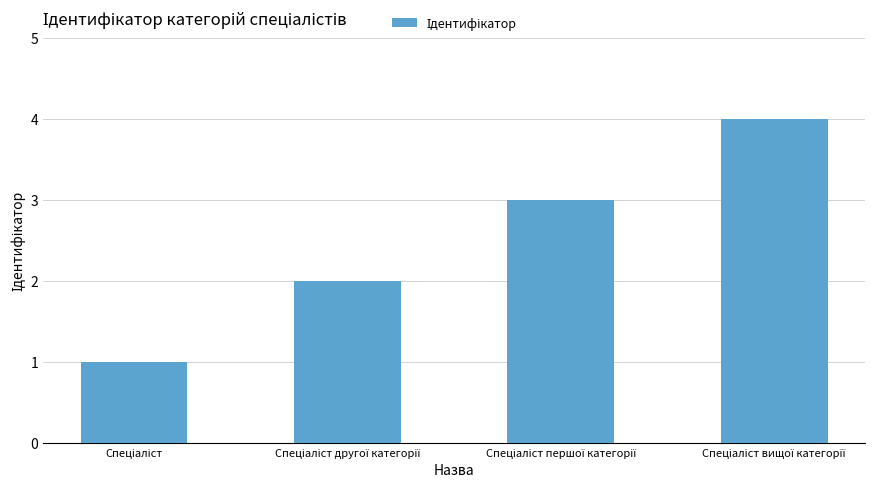

What is the difference between the maximum and minimum values?

3